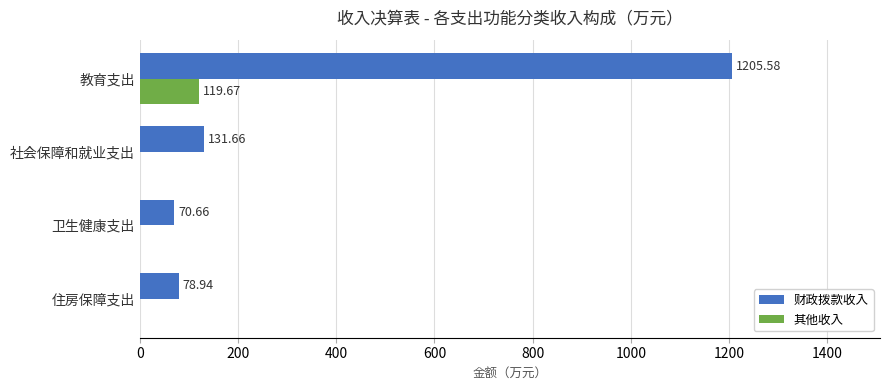

Which series has the largest total across all categories?

财政拨款收入